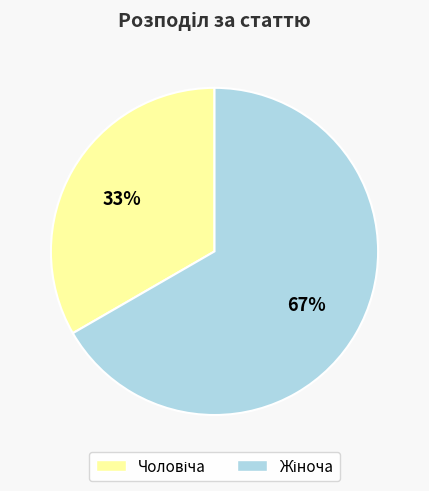

How many segments does this pie chart have?

2